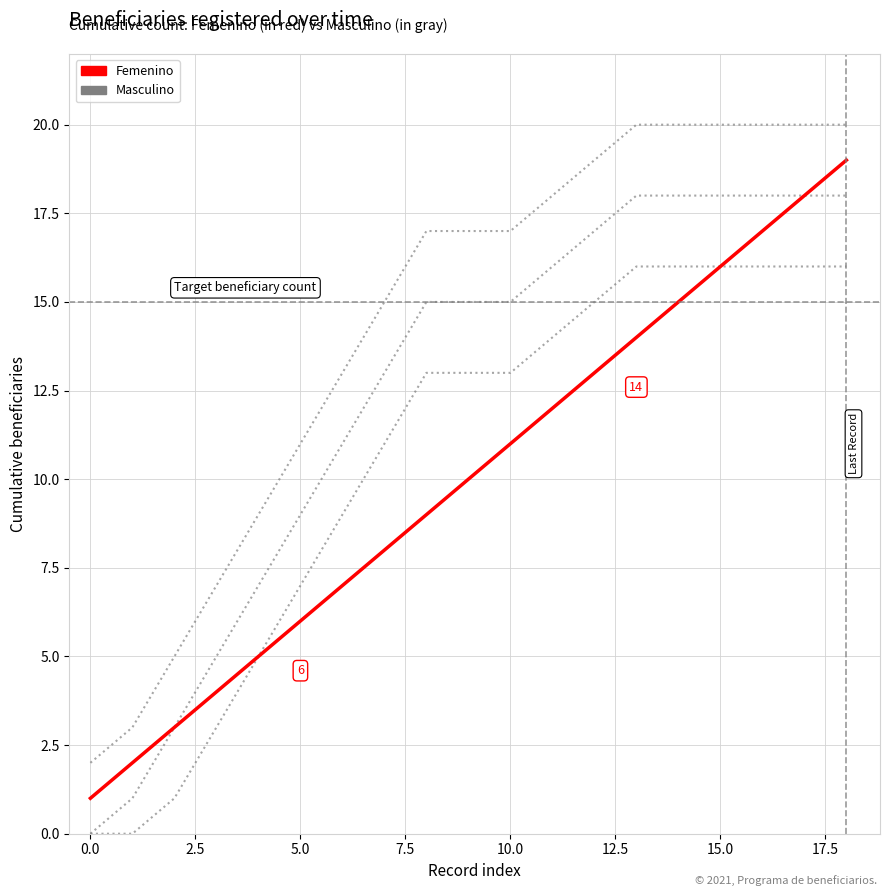

True or false: Masculino and Femenino cross at least once.

False